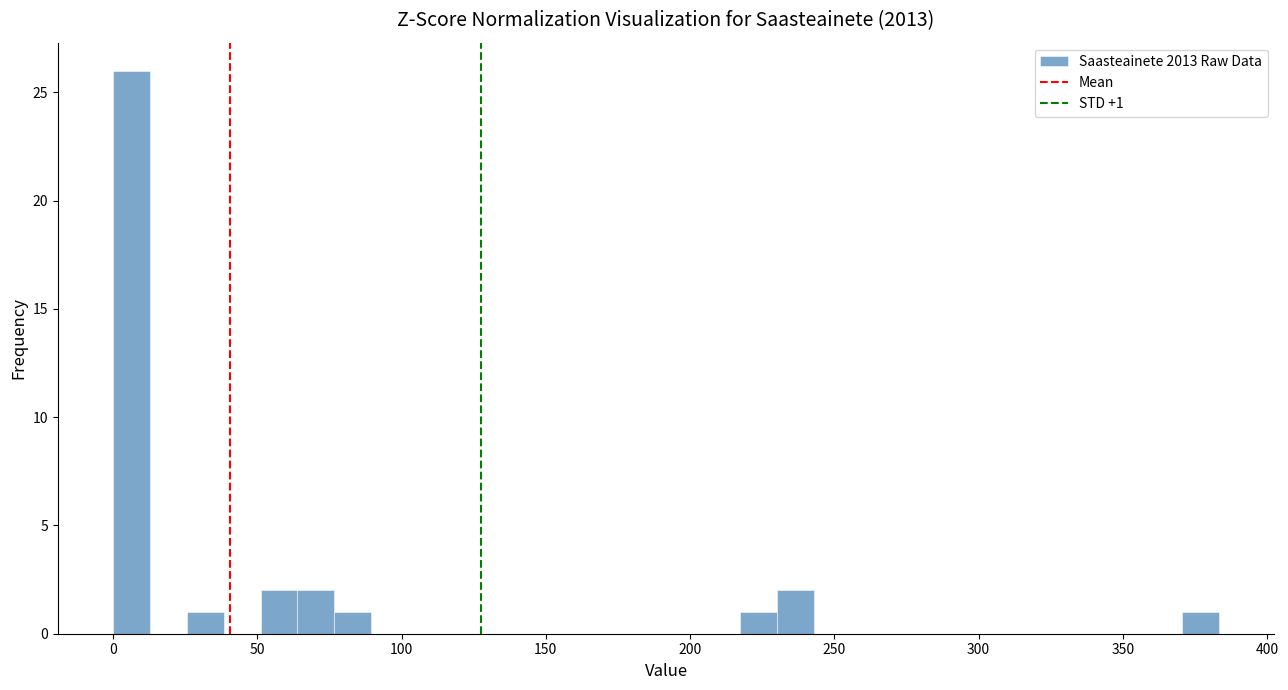

Around what value on the x-axis is the tallest bar? Give the approximate position of its centre, as read against the axis.

5